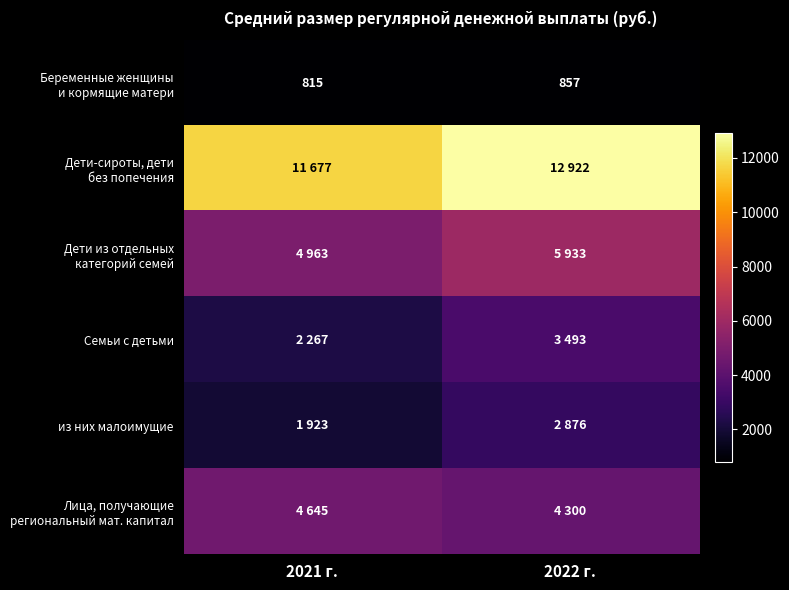

True or false: Дети-сироты, дети без попечения has a value of 11677 at 2021 г..

True